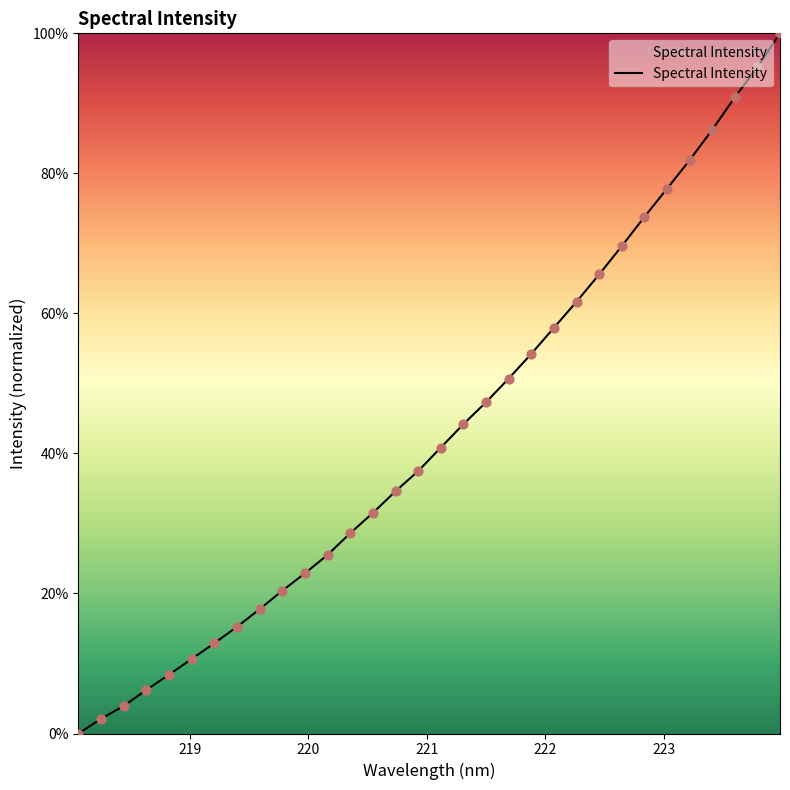

What is the difference between the maximum and minimum values?

100.0